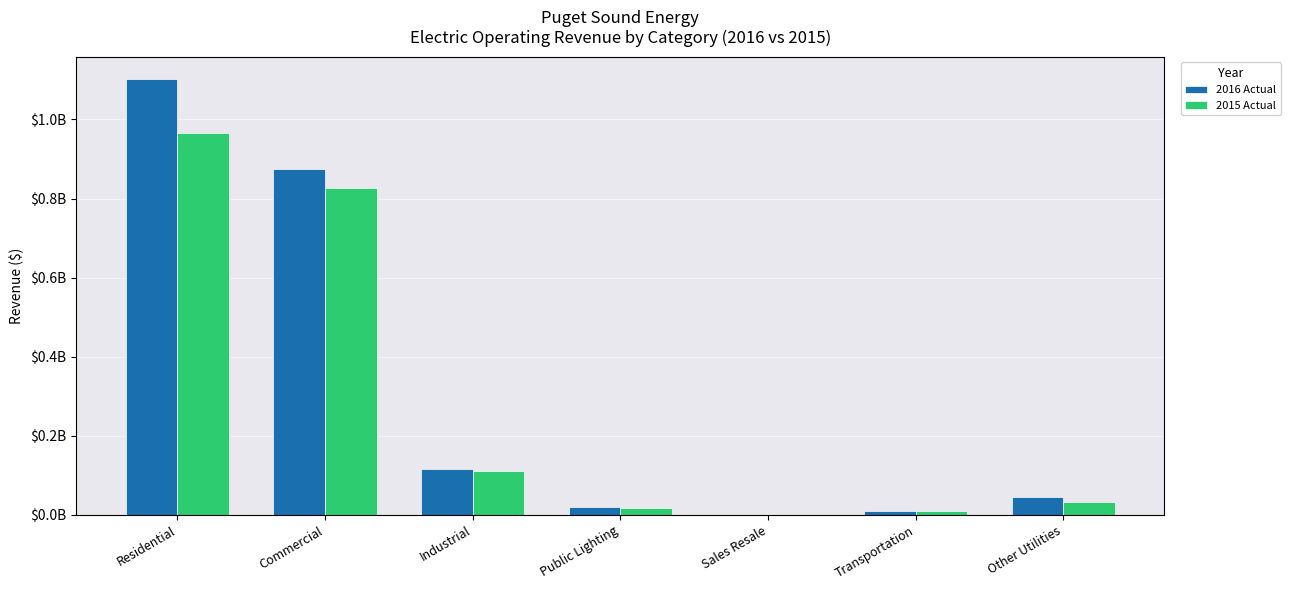

What are all the series names shown in the legend?

2016 Actual, 2015 Actual